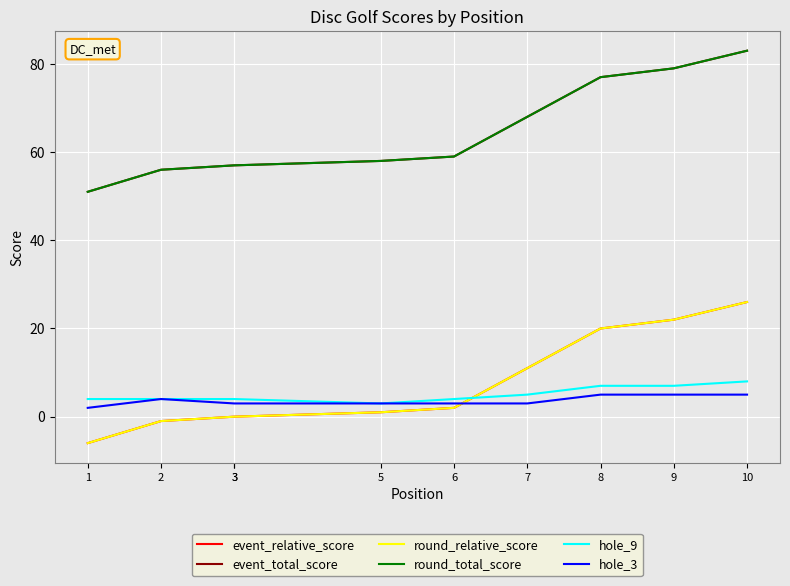

What is the sum of the hole_3 values at 2 and 7?

7